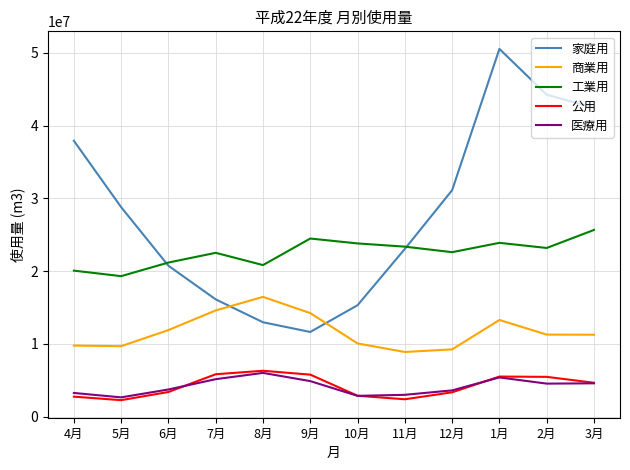

Count the number of categories in the chart.

12